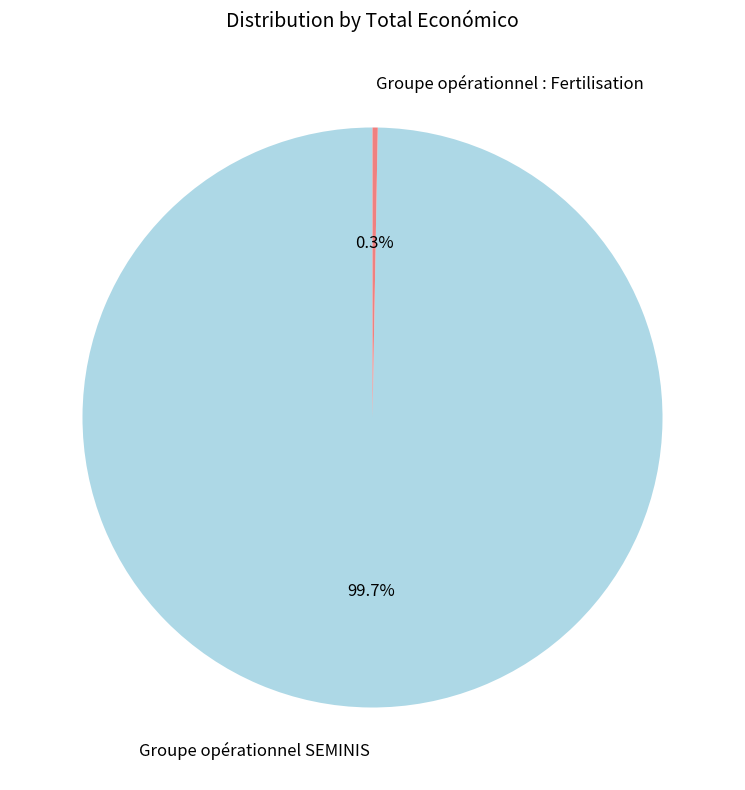

Which category has the biggest portion of the pie?

Groupe opérationnel SEMINIS